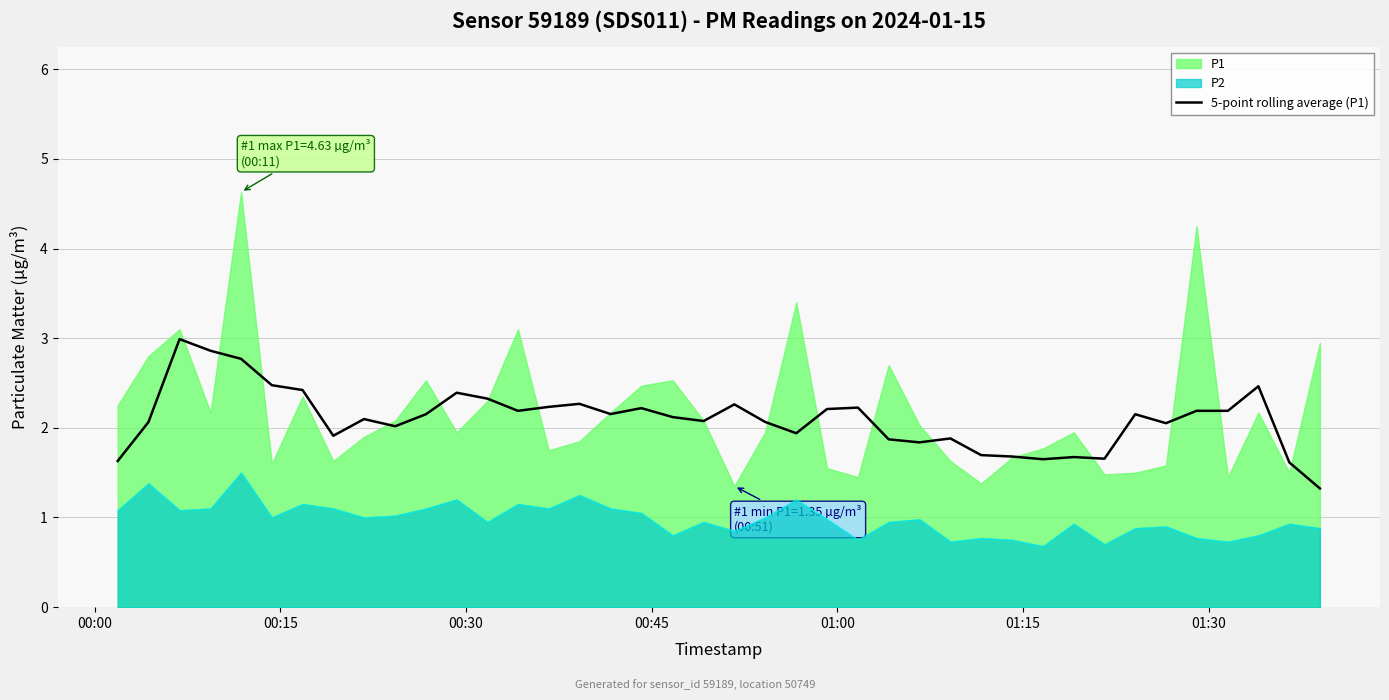

What is the maximum value for 5-point rolling average (P1)?

3.0